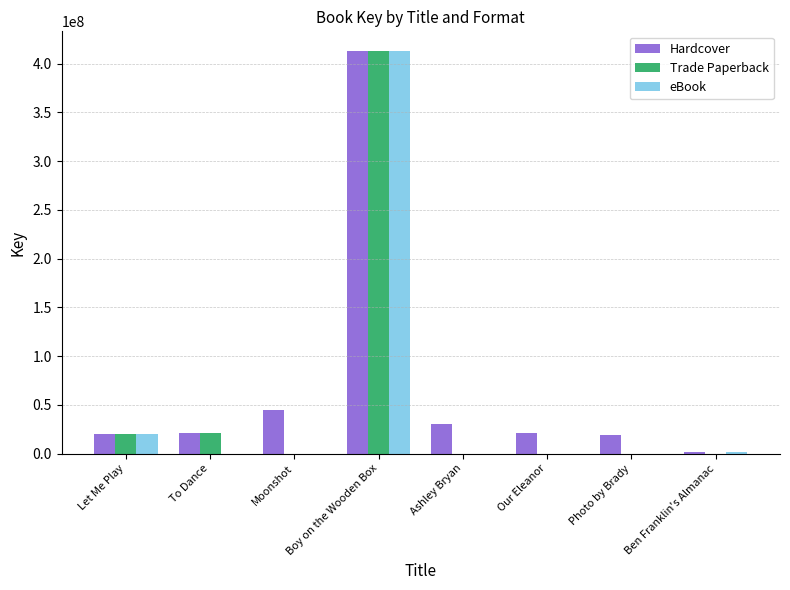

What is the total value across all series at Our Eleanor?

20879048